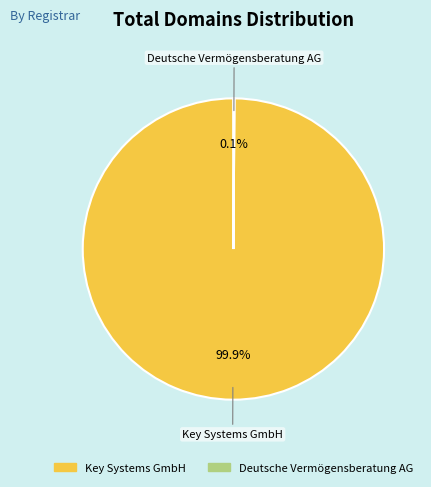

Which category has the biggest portion of the pie?

Key Systems GmbH